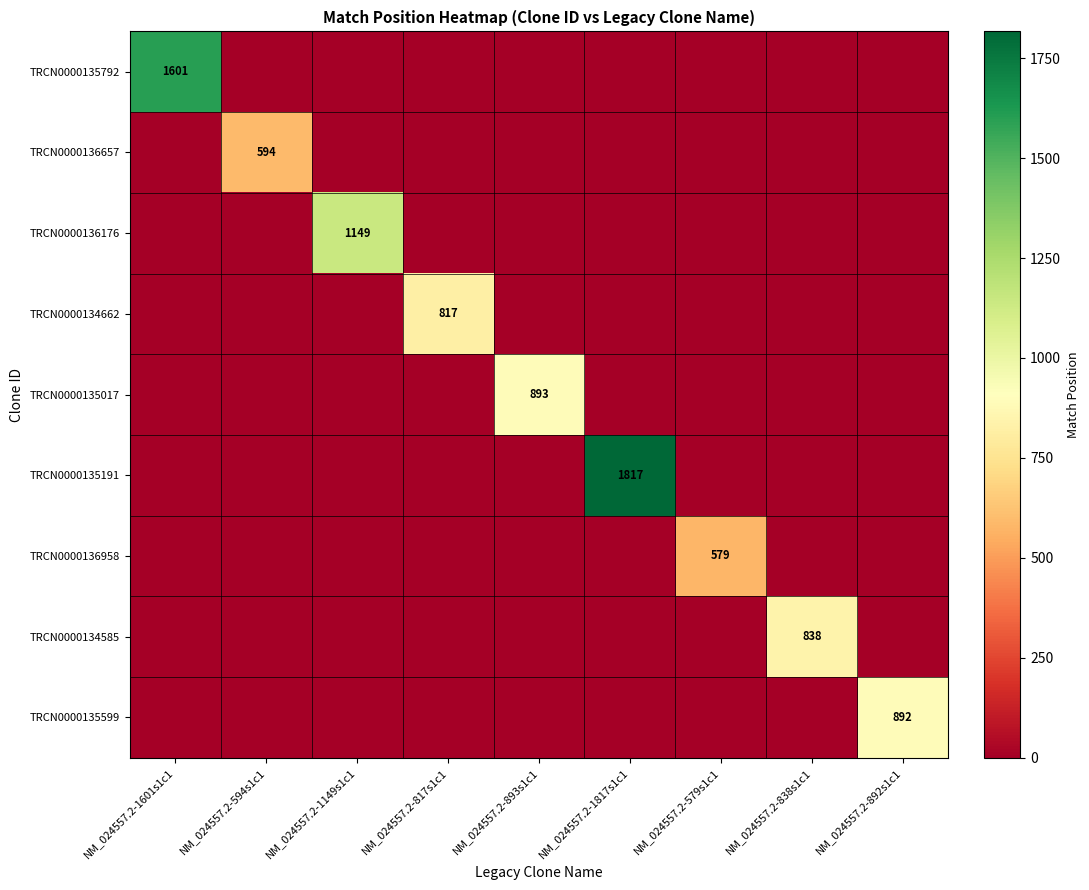

What is the maximum value shown in the chart?

1817